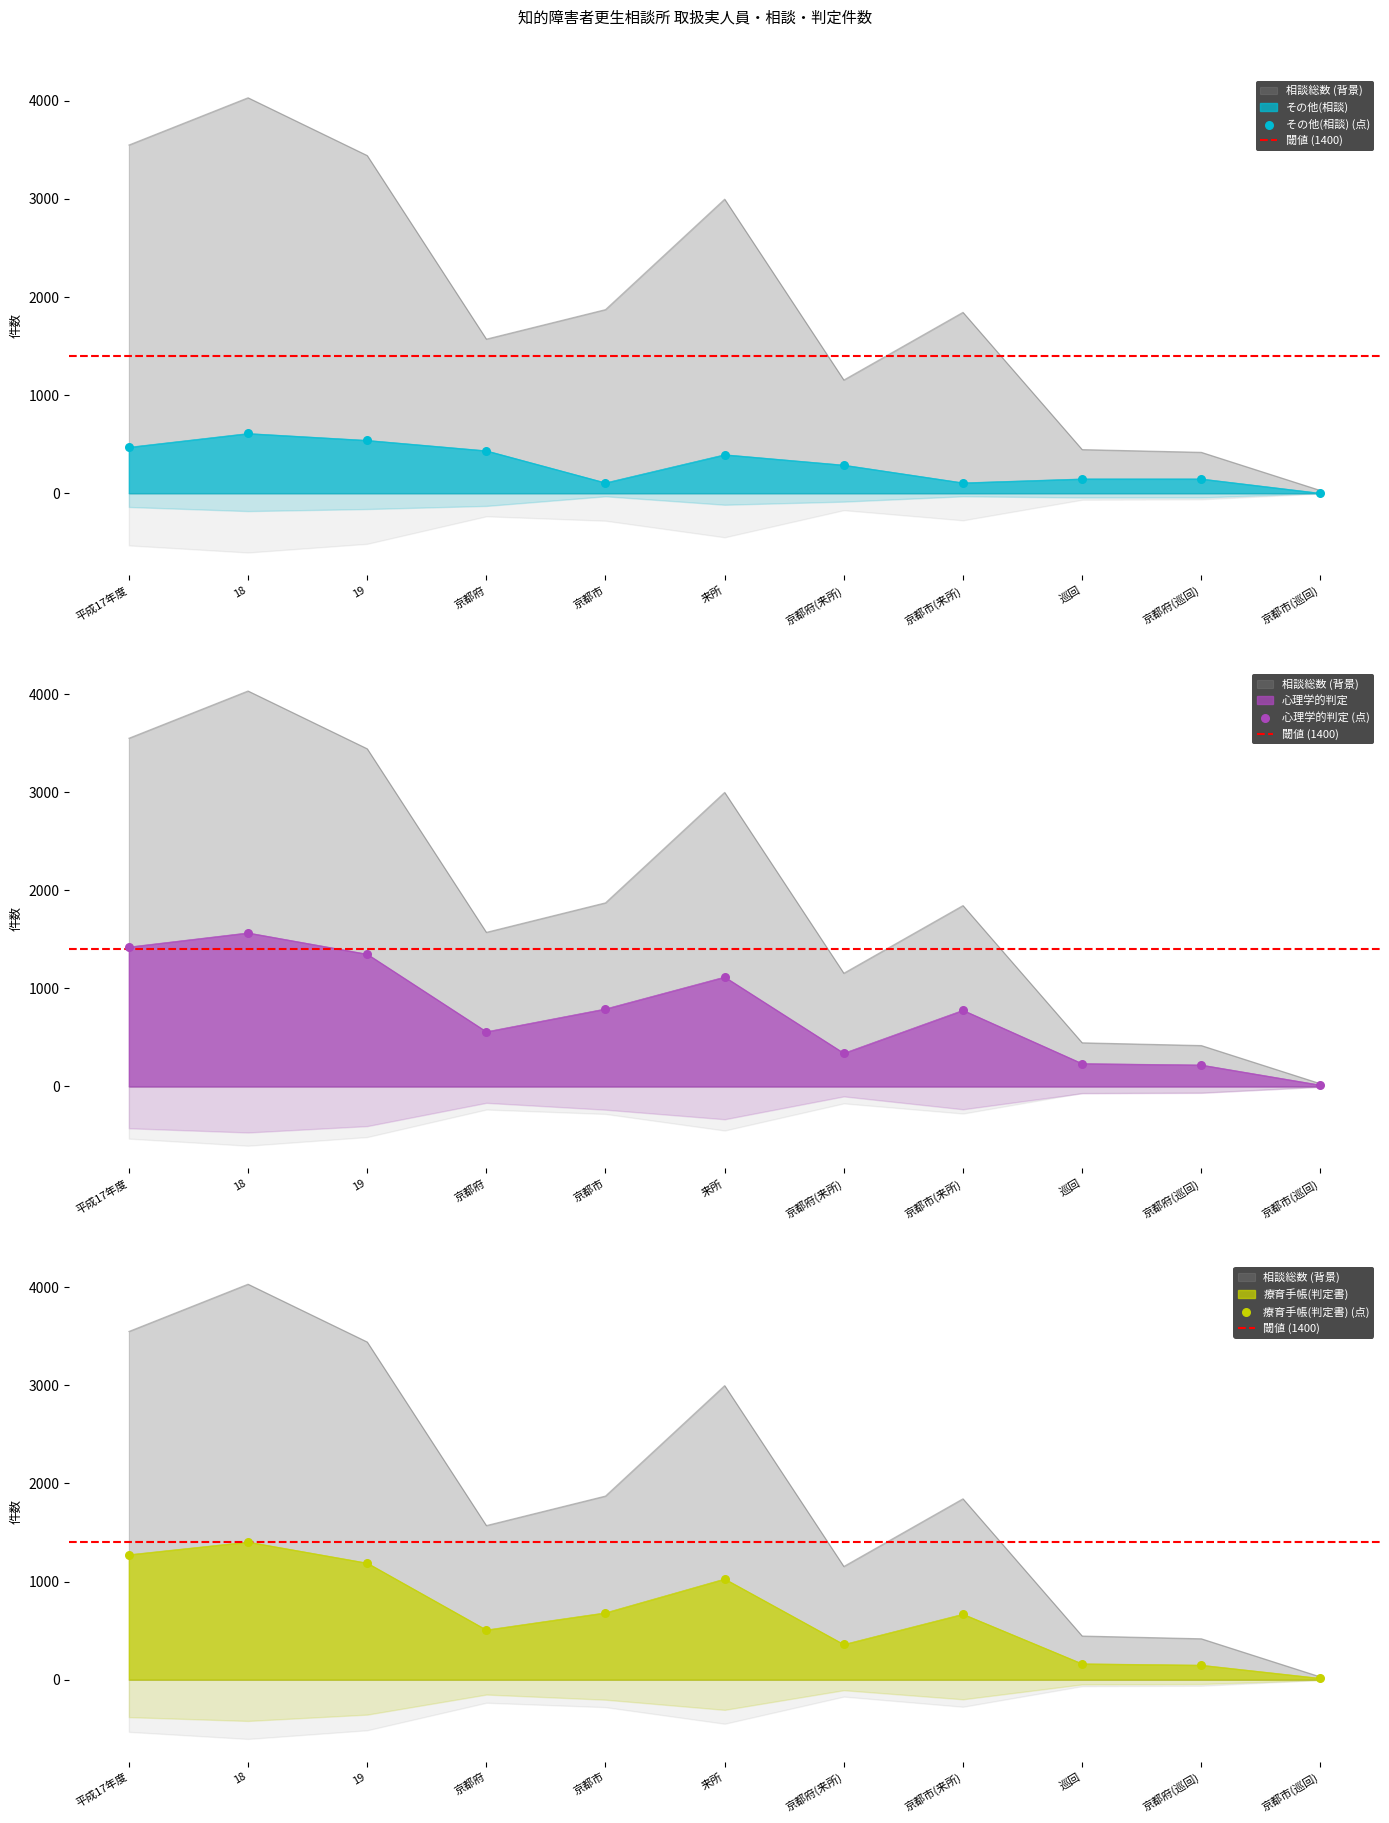

Is the value of その他(相談) at 平成17年度 greater than the value of 医療保健 at 巡回?

Yes